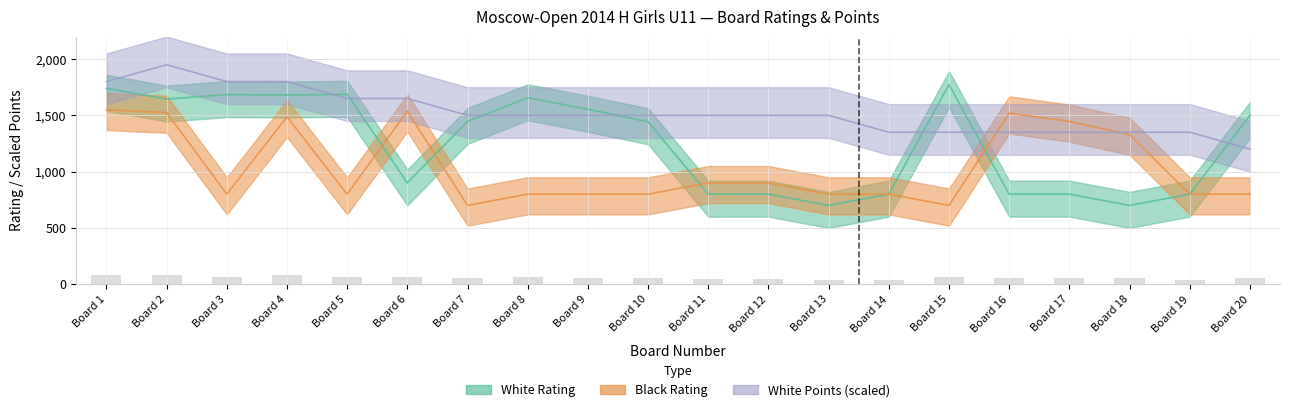

Which category has the lowest value across all series?

Board 13